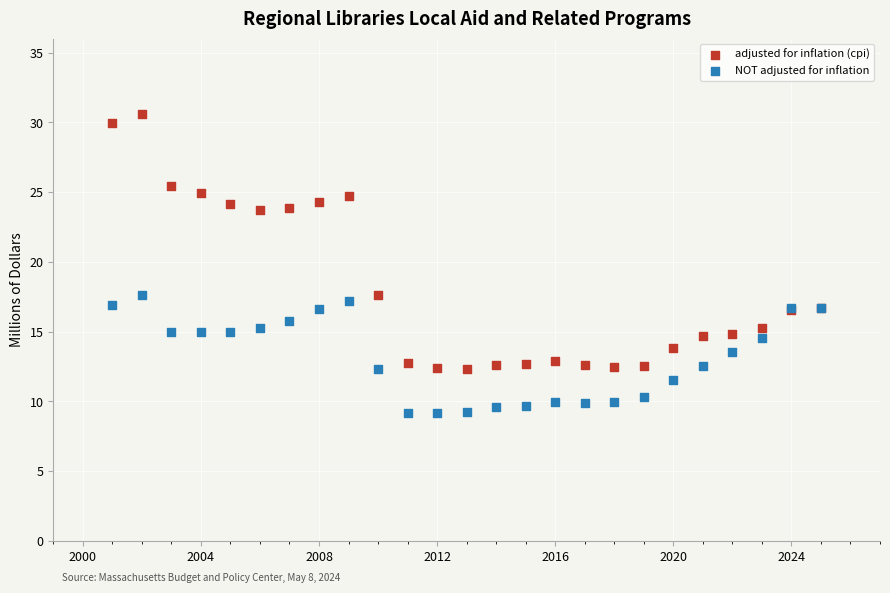

Which series contains the highest Y value?

adjusted for inflation (cpi)